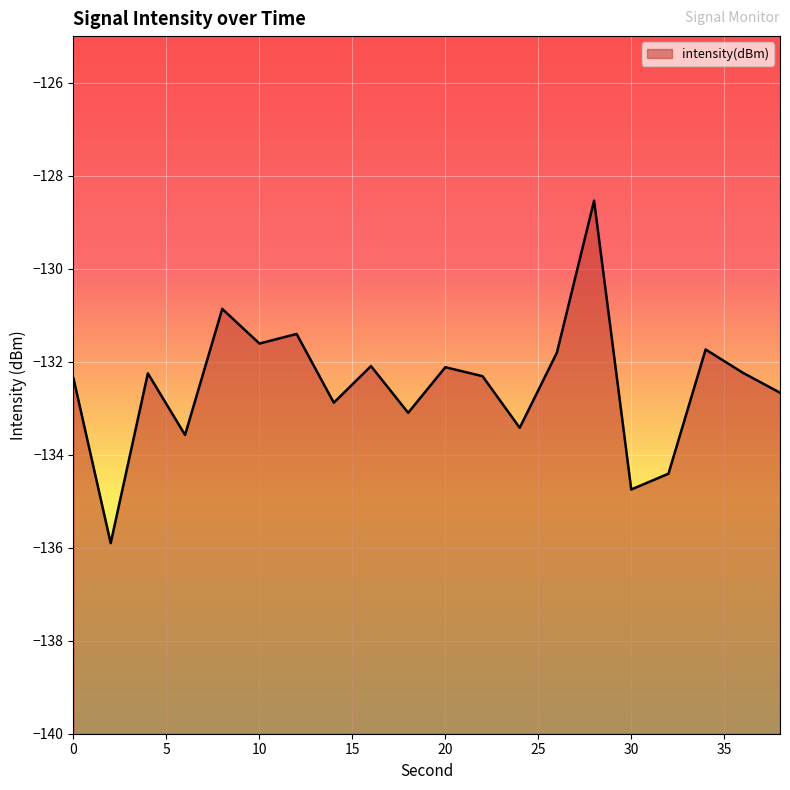

What is the change in value from 2 to 4?

+3.7